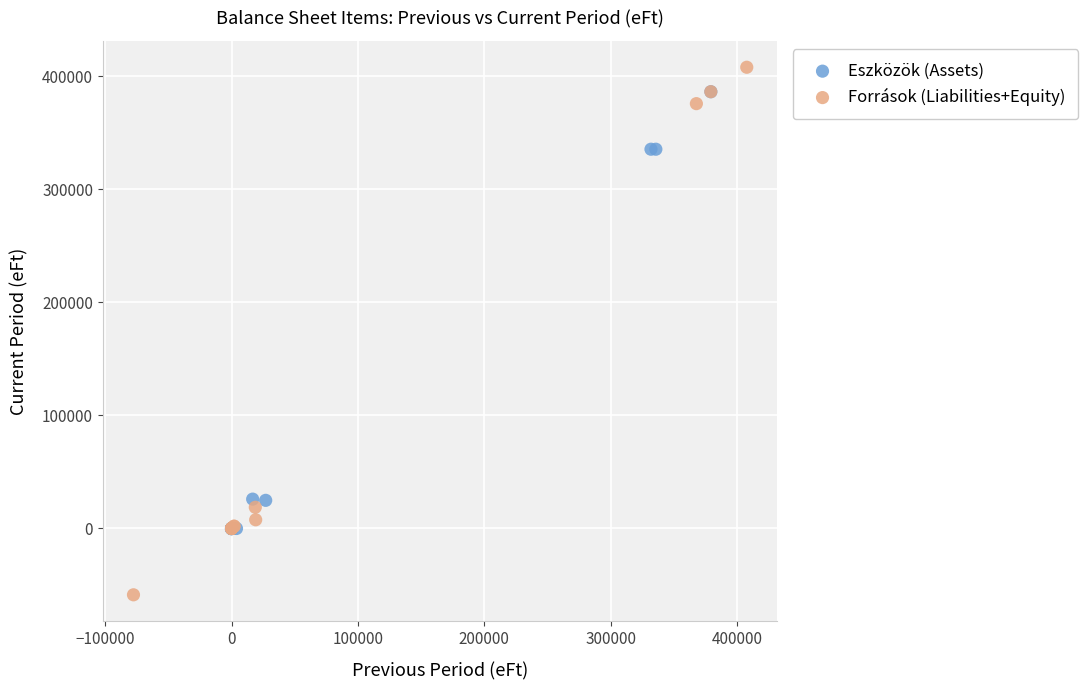

Which series contains the lowest Y value?

Források (Liabilities+Equity)